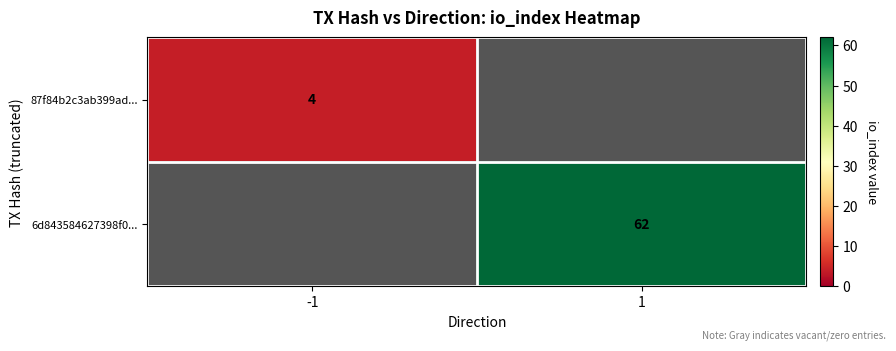

Is the value of 6d843584627398f0... at 1 greater than the value of 87f84b2c3ab399ad... at -1?

Yes